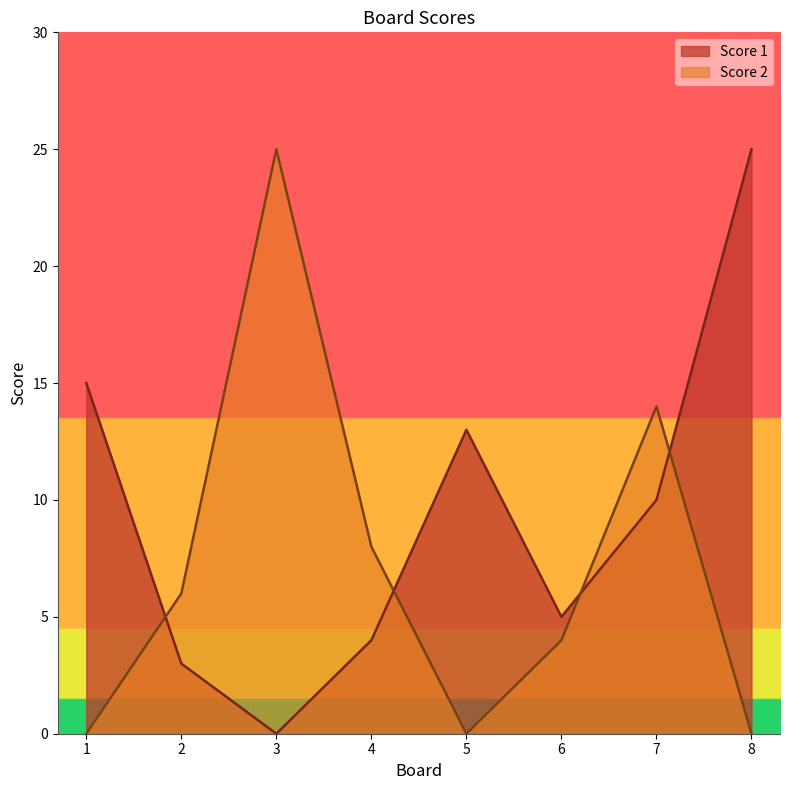

Rank the series at 4 from highest to lowest value.

Score 2, Score 1